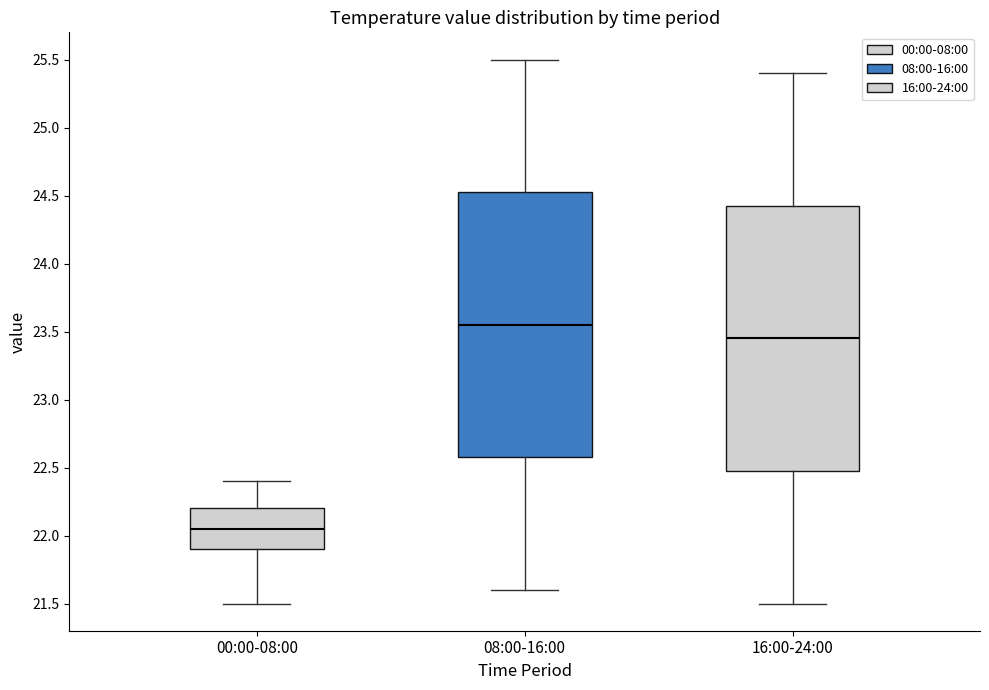

Where does the lower whisker of the box for 08:00-16:00 end on the y-axis? The values are not printed on the chart, so give them approximately, as read against the axis.

21.60